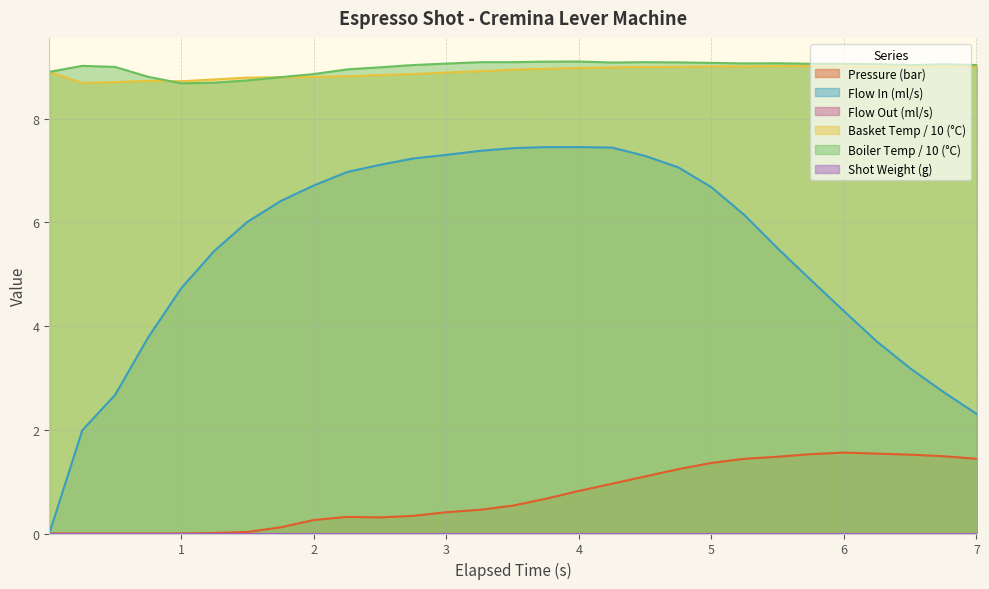

What is the value of the pressure point at the 19th from the left?

1.1